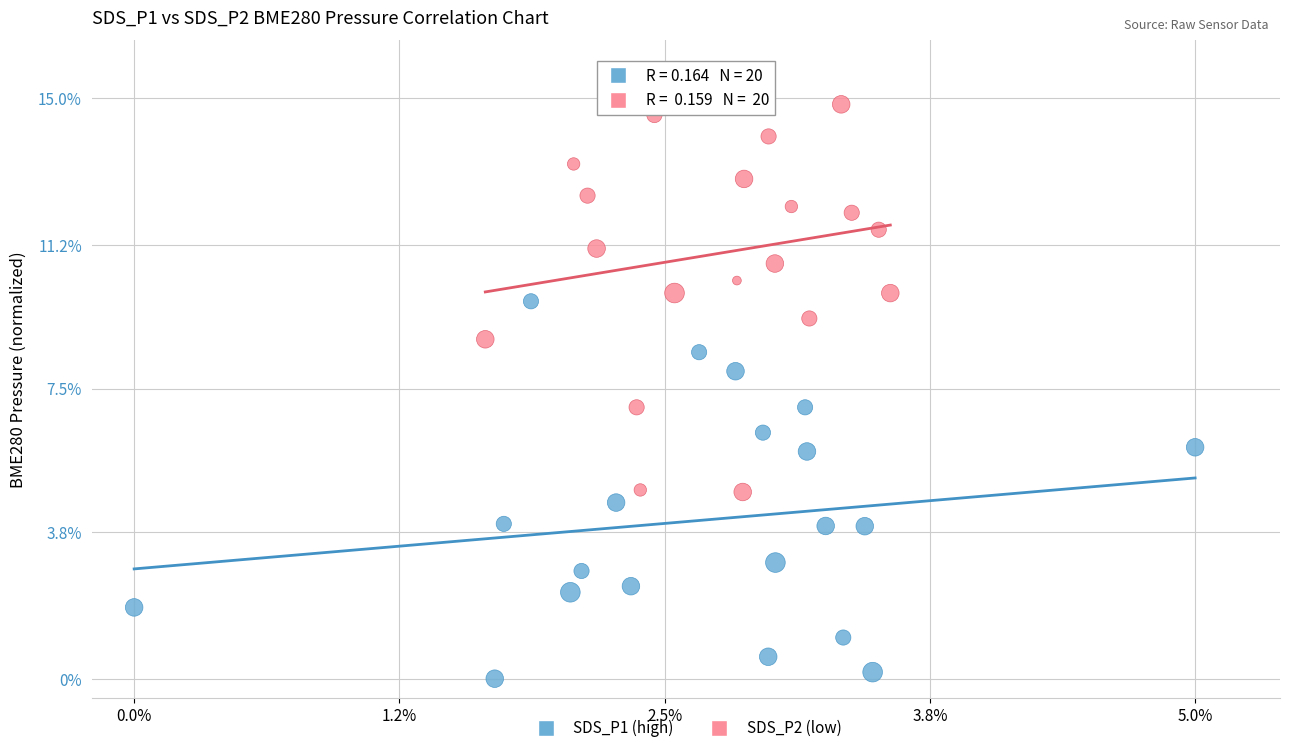

Which series has the widest spread of Y values?

SDS_P2 (low)